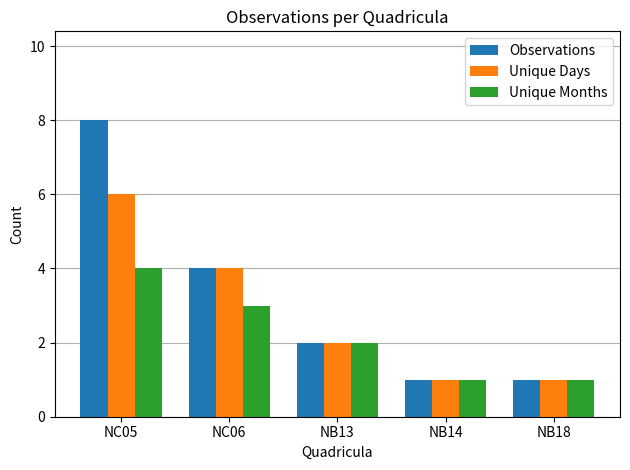

Is it true that Unique Months equals 5 at NC05?

False